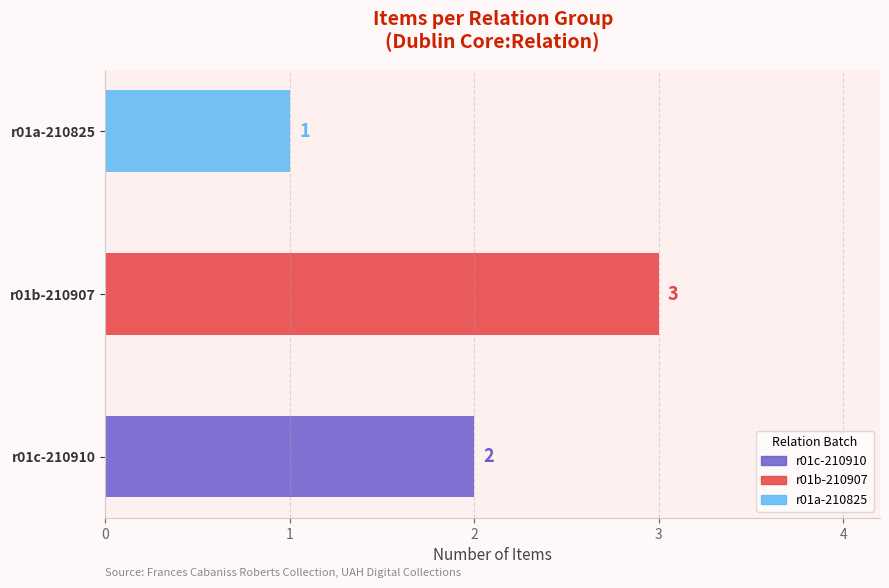

Approximately how many times larger is the value at r01b-210907 compared to r01a-210825?

3.0